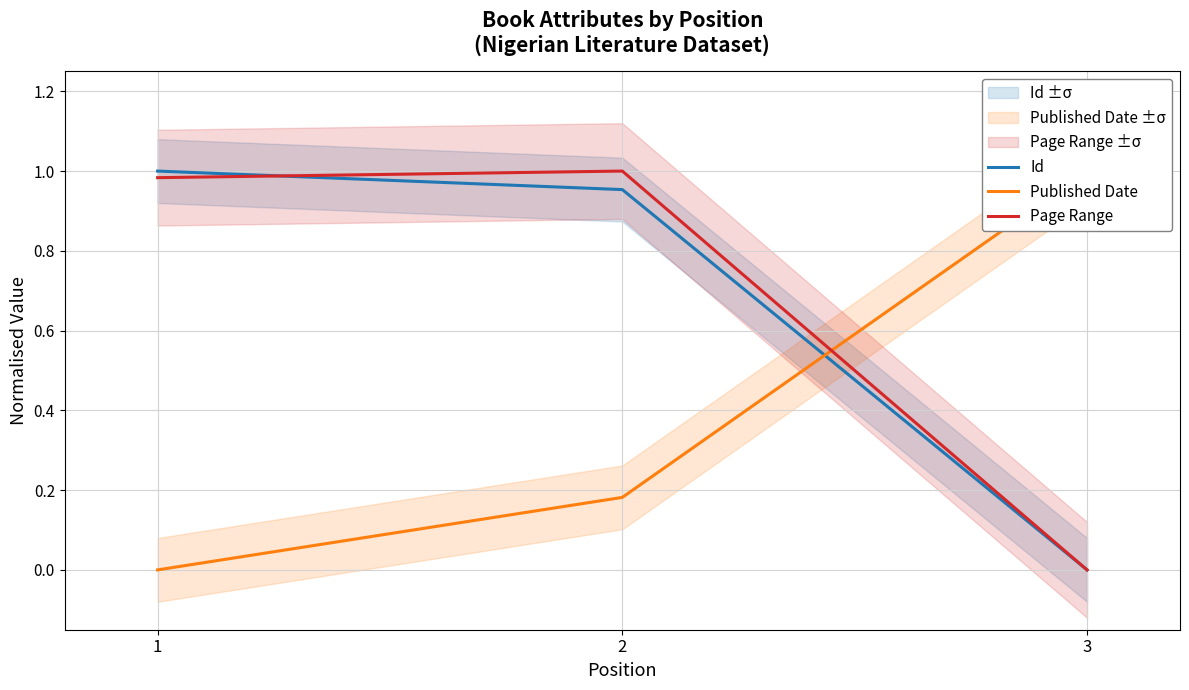

Rank the categories by Published Date value from highest to lowest.

3, 2, 1